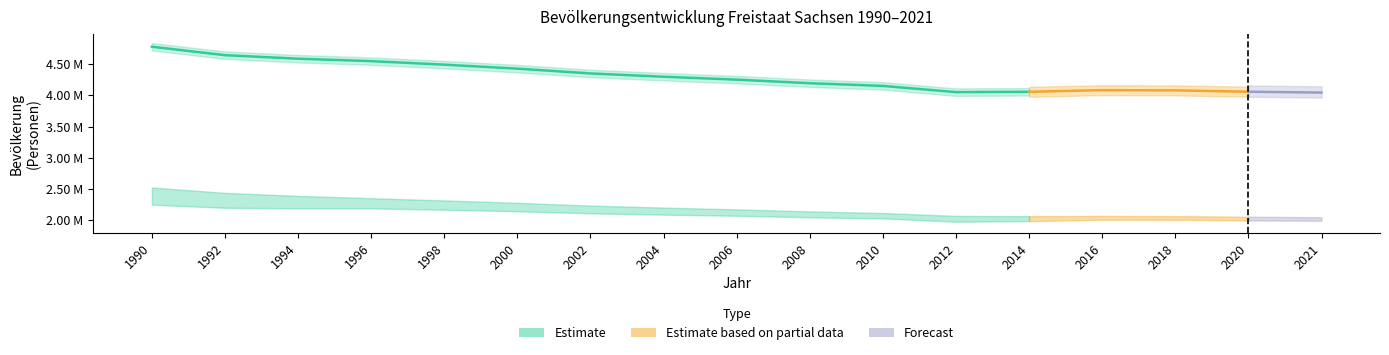

Count the number of categories in the chart.

17